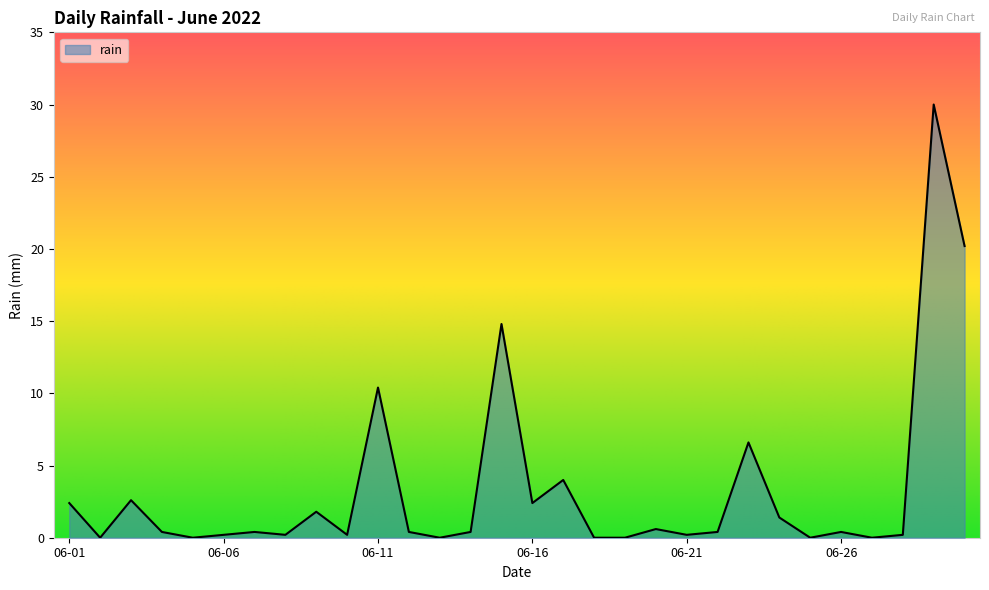

What is the difference between the maximum and minimum values?

30.0